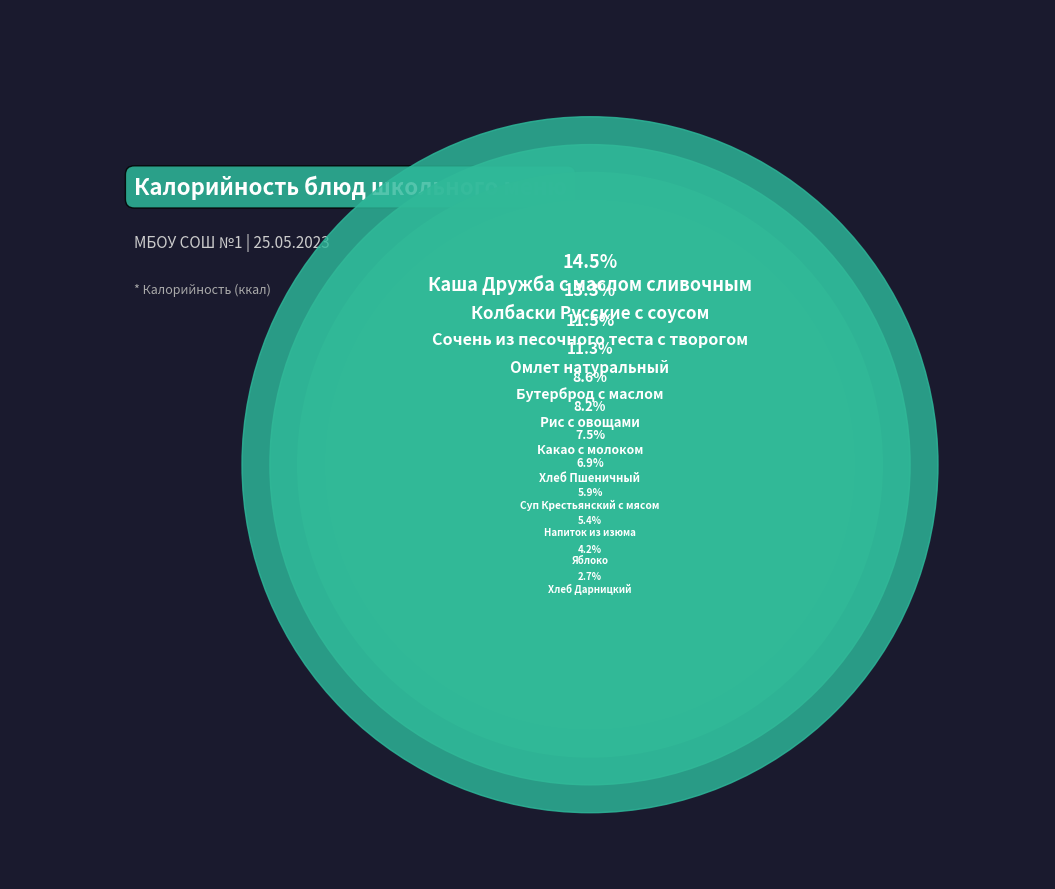

What is the ratio of the value at Хлеб Дарницкий to the value at Каша Дружба с маслом сливочным?

0.2